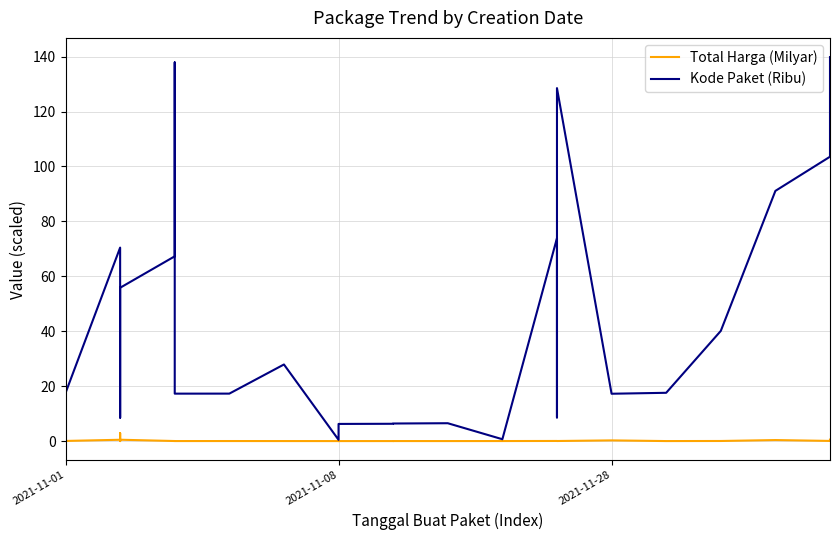

True or false: Total Harga (Milyar) and Kode Paket (Ribu) cross at least once.

False